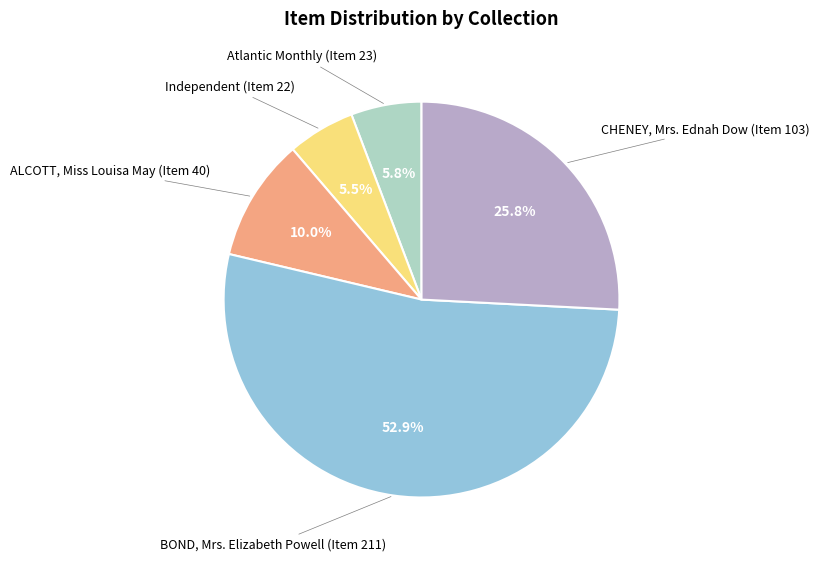

Which slice is the largest?

BOND, Mrs. Elizabeth Powell (Item 211)